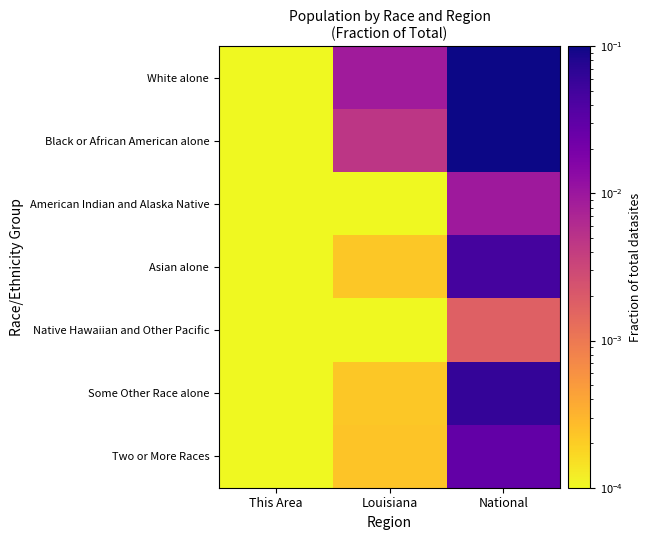

Reading left to right, extract all data points from this chart.

White alone: This Area=0.0	Louisiana=0.0	National=0.7
Black or African American alone: This Area=0.0	Louisiana=0.0	National=0.1
American Indian and Alaska Native: This Area=0.0	Louisiana=0.0	National=0.0
Asian alone: This Area=0.0	Louisiana=0.0	National=0.0
Native Hawaiian and Other Pacific: This Area=0.0	Louisiana=0.0	National=0.0
Some Other Race alone: This Area=0.0	Louisiana=0.0	National=0.1
Two or More Races: This Area=0.0	Louisiana=0.0	National=0.0